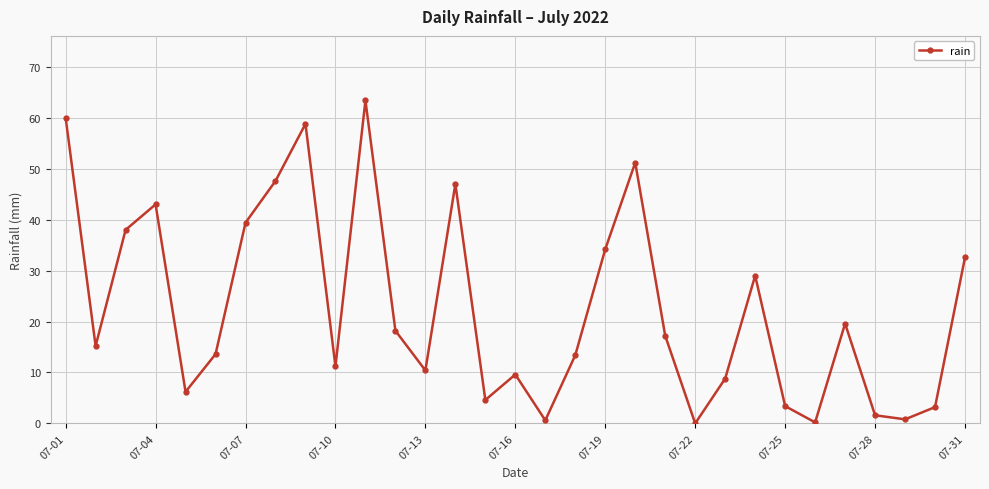

True or false: there are more than 2 points higher than both neighbors.

True